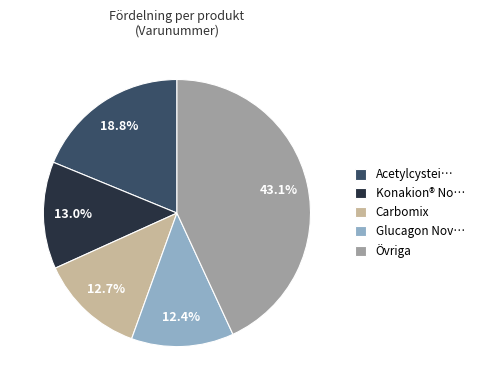

Which category has the biggest portion of the pie?

Övriga